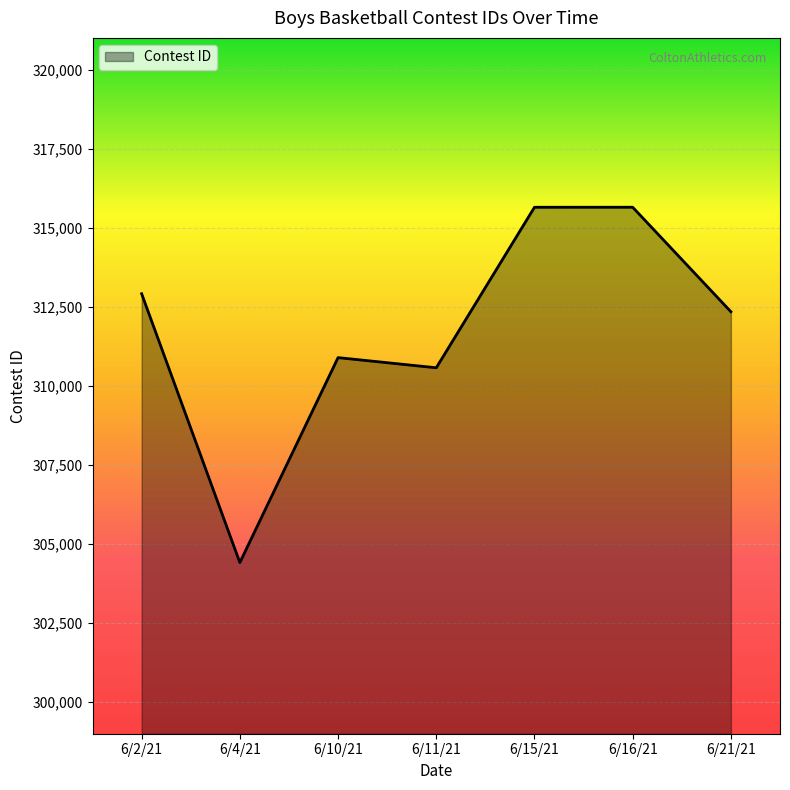

What is the ratio of the value at 6/16/21 to the value at 6/15/21?

1.0